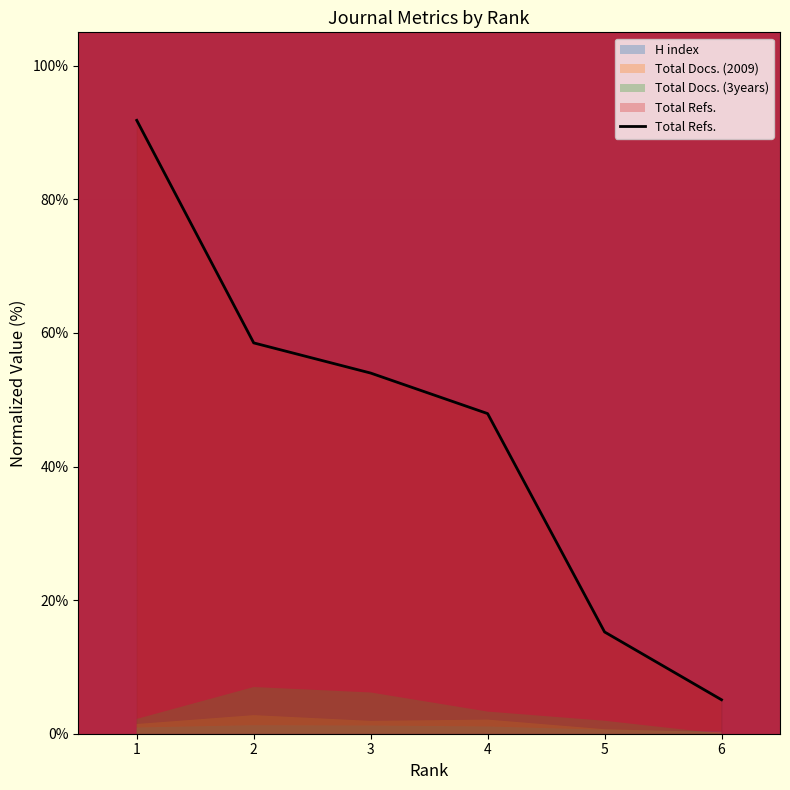

The value at 3 is 89.5. True or false?

False